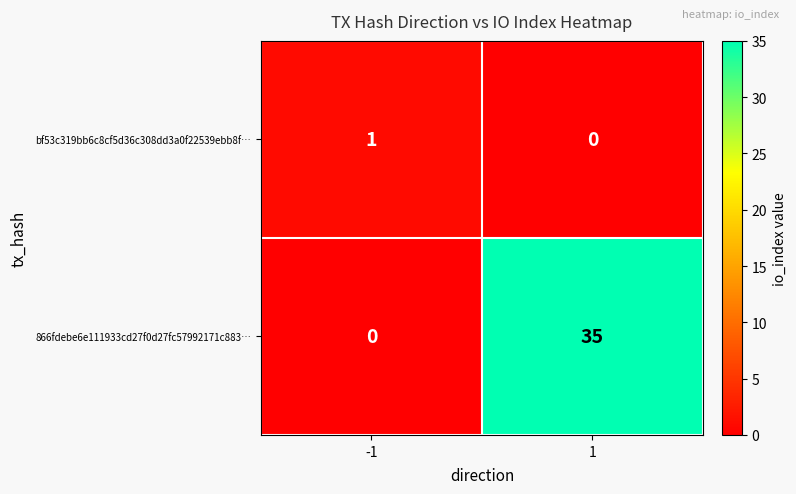

How many series are shown in this chart?

2